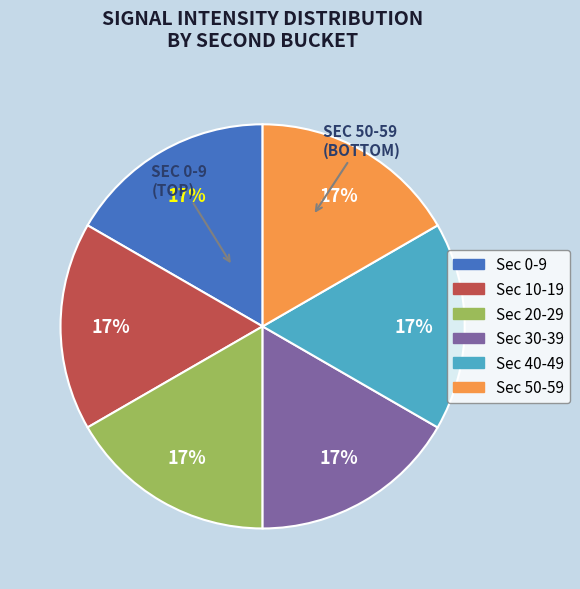

To the nearest percent, what is the average slice percentage?

17%